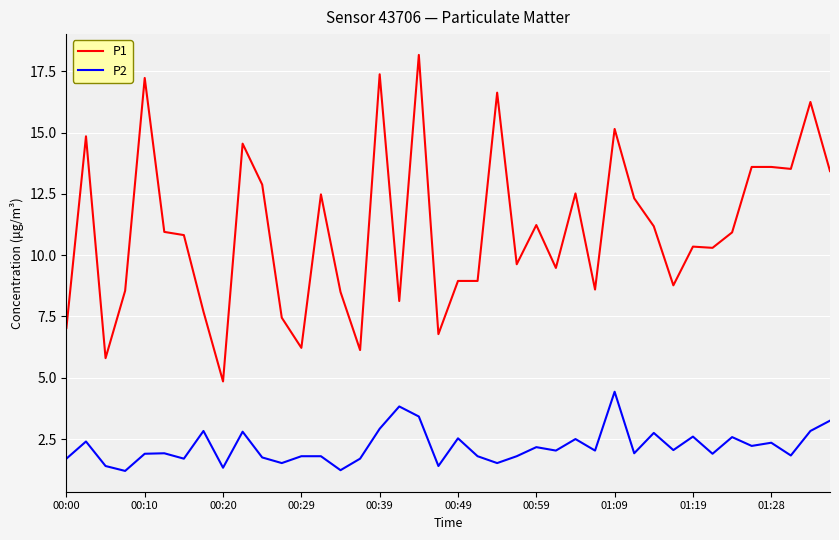

Which series has the largest range (max minus min)?

P1